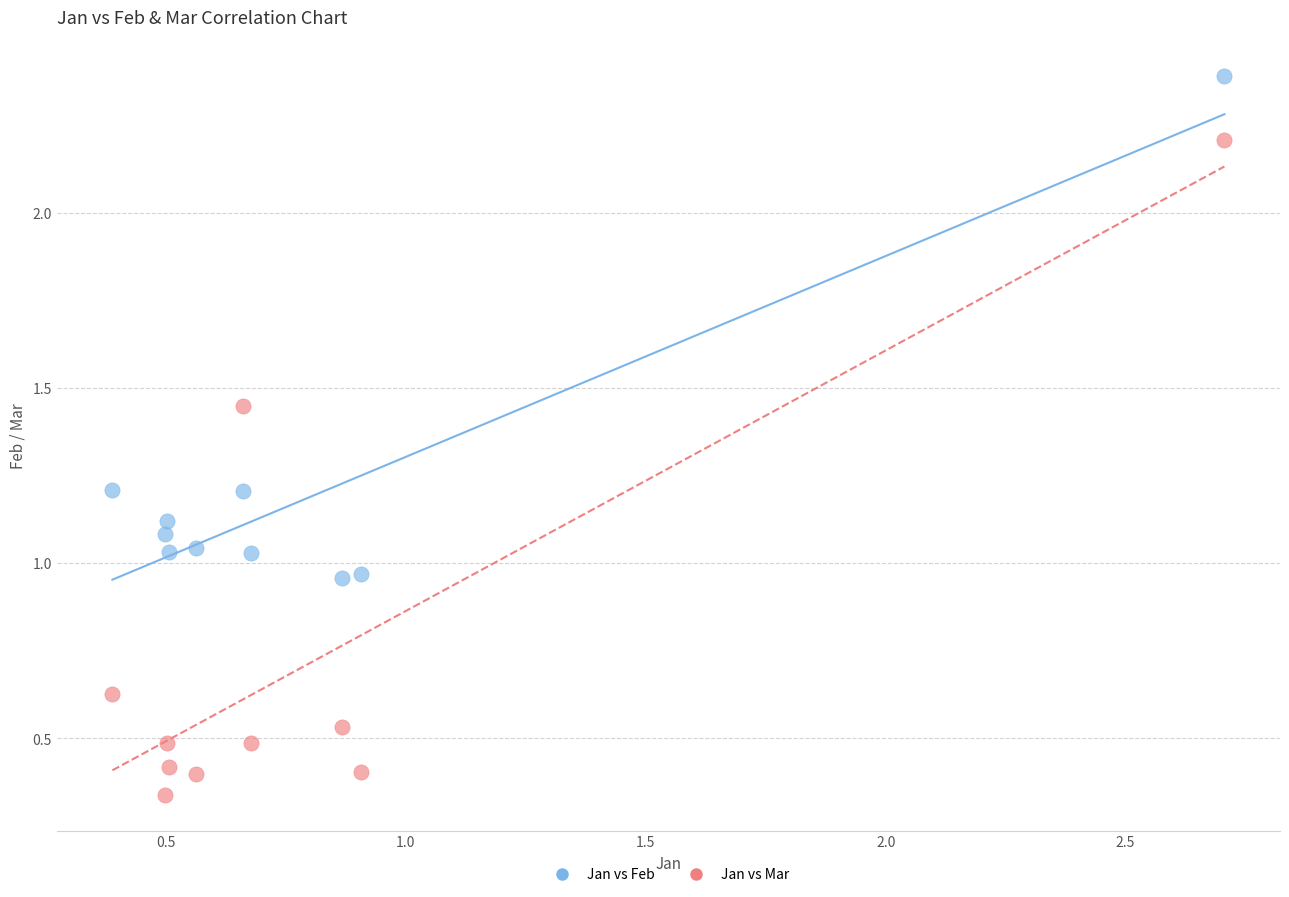

Which series contains the highest Y value?

Jan vs Feb